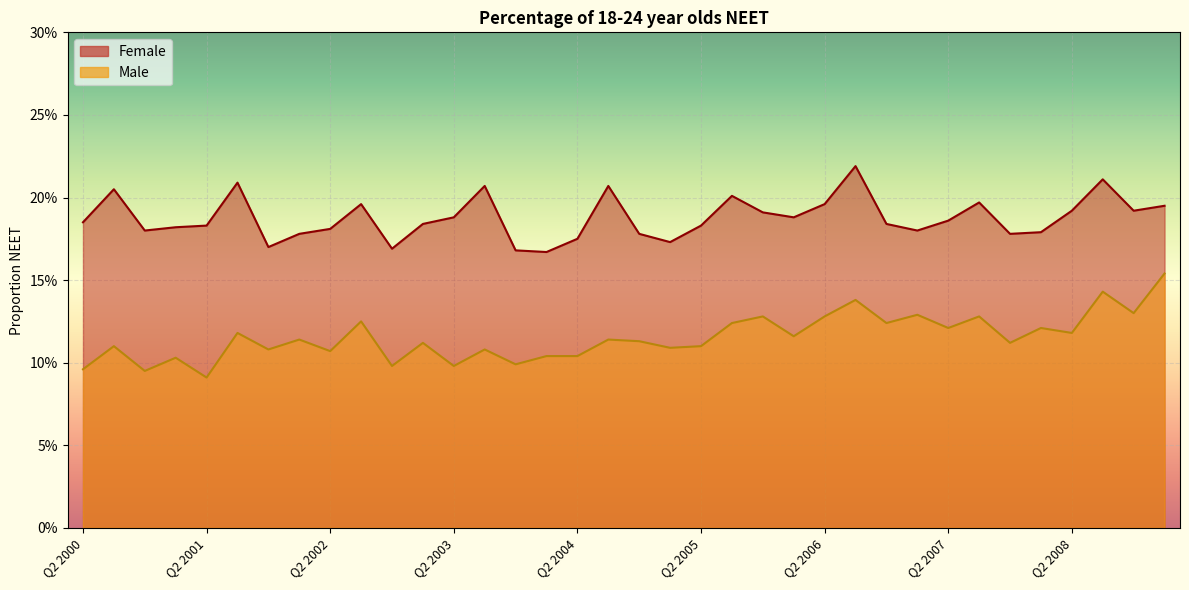

Which series has the largest total across all categories?

Female